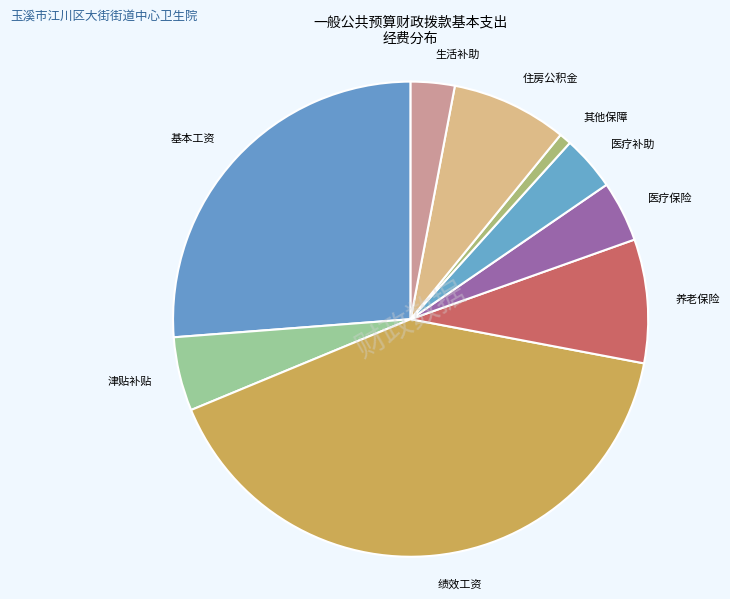

Is it true that 生活补助 is 14% of the pie?

False